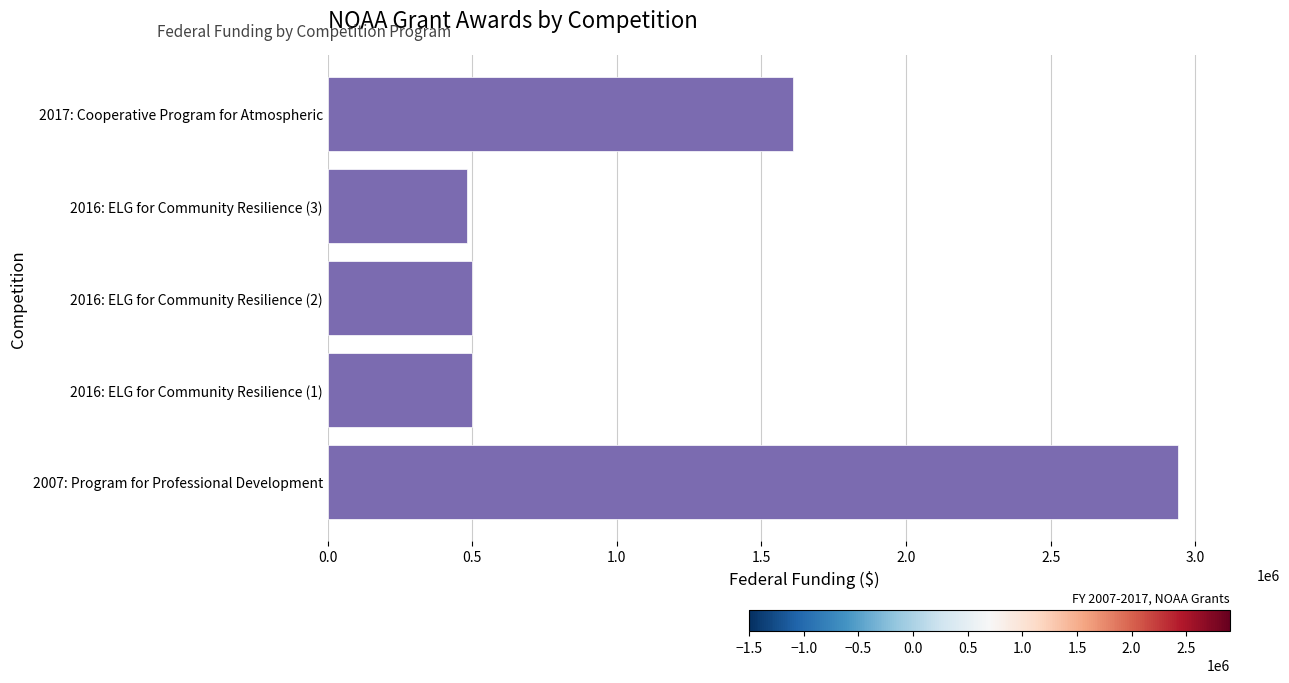

The value at 2017: Cooperative Program for Atmospheric is 752922. True or false?

False